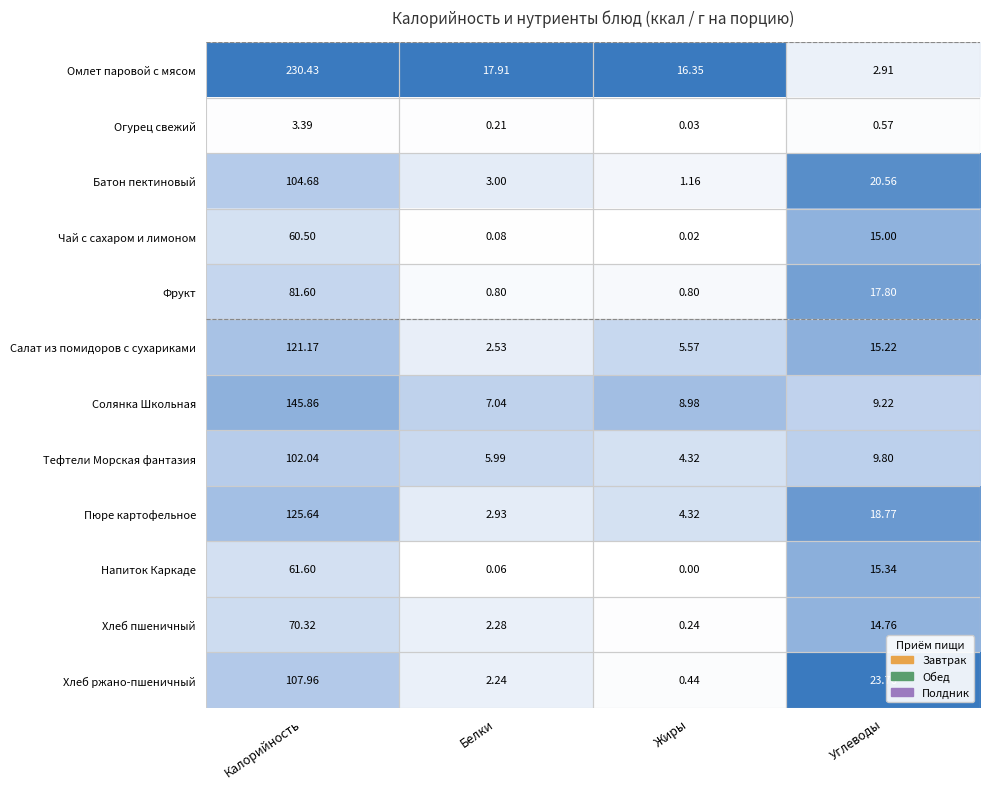

Which series has the largest range (max minus min)?

Омлет паровой с мясом